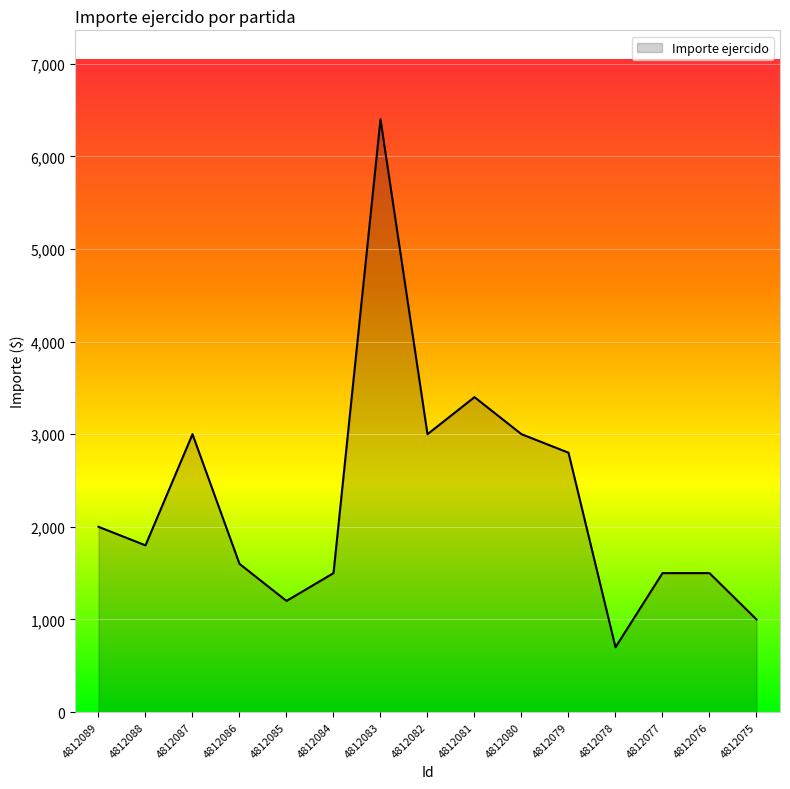

At which category does the chart reach its peak across all series?

4812083